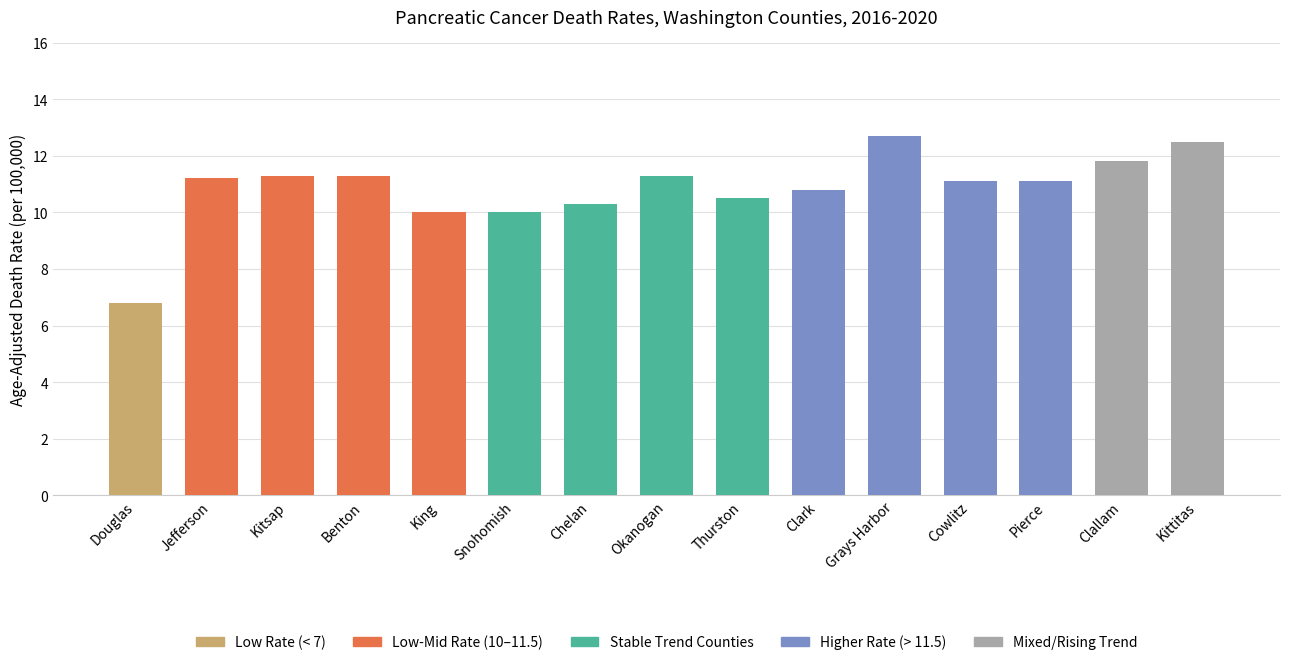

Reading left to right, transcribe all the data shown in this chart.

Douglas=6.8	Jefferson=11.2	Kitsap=11.3	Benton=11.3	King=10.0	Snohomish=10.0	Chelan=10.3	Okanogan=11.3	Thurston=10.5	Clark=10.8	Grays Harbor=12.7	Cowlitz=11.1	Pierce=11.1	Clallam=11.8	Kittitas=12.5